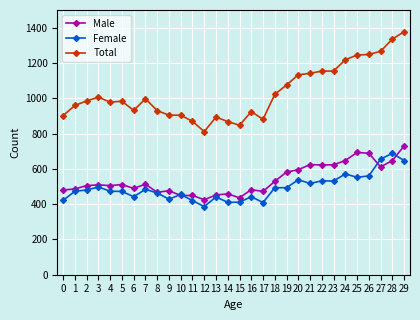

True or false: Male and Total cross at least once.

False